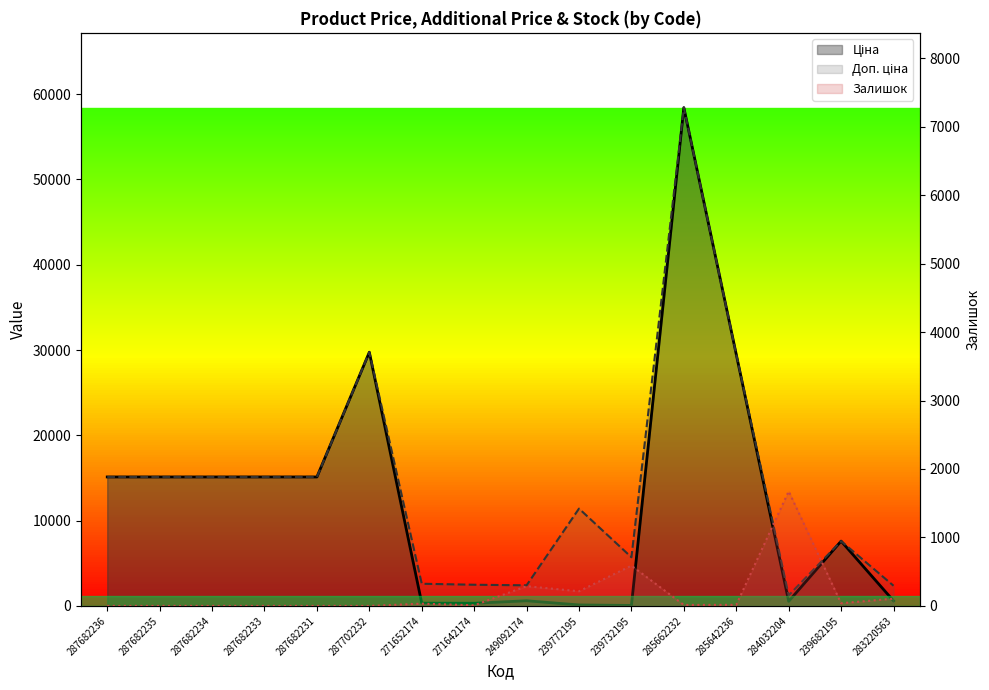

Where is the first local maximum for Залишок?

271652174